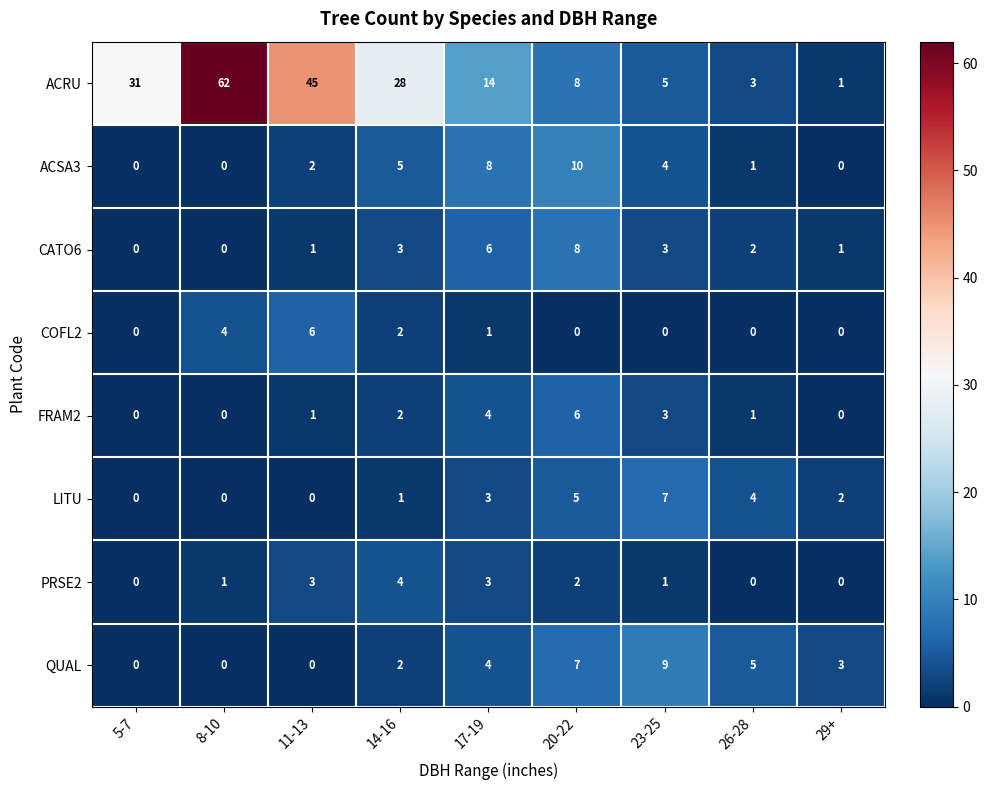

At which category is the sum across all series the highest?

8-10